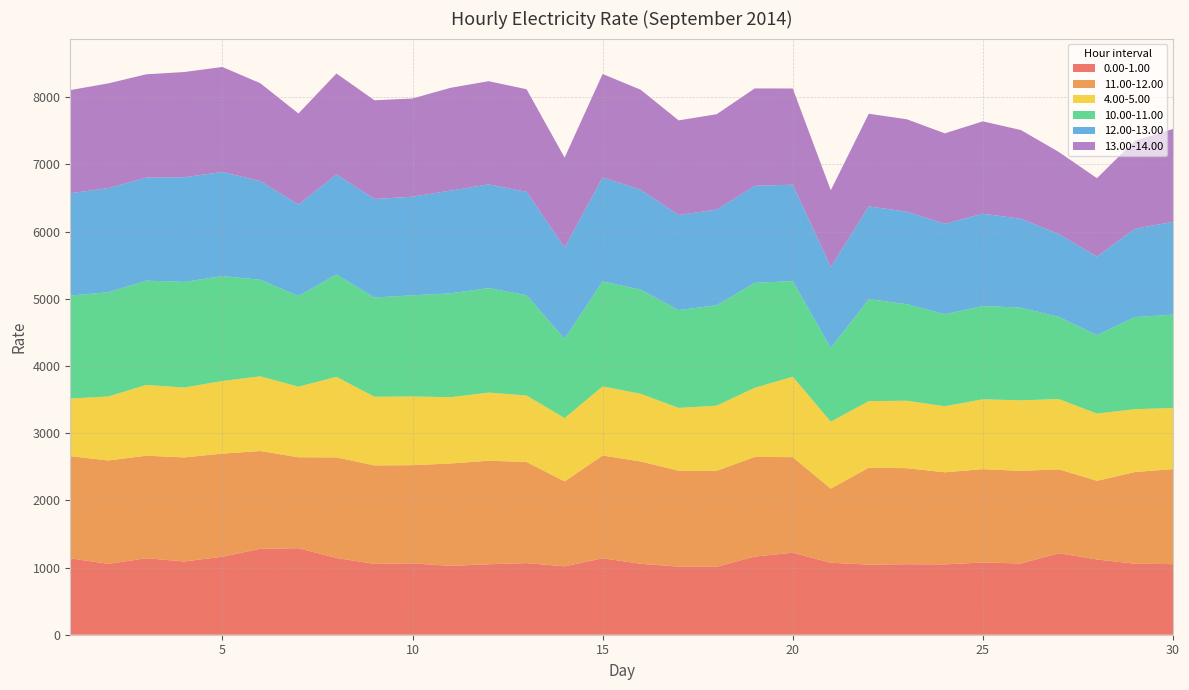

Reading right to left, what are all the values shown in this chart?

0.00-1.00: 30=1050.6	29=1056.5	28=1120.1	27=1213.0	26=1060.4	25=1075.1	24=1046.9	23=1049.0	22=1043.3	21=1071.6	20=1220.4	19=1163.8	18=1011.1	17=1013.6	16=1055.9	15=1137.6	14=1018.0	13=1066.3	12=1048.6	11=1024.9	10=1061.7	9=1053.7	8=1142.3	7=1288.0	6=1279.1	5=1160.3	4=1090.3	3=1138.5	2=1055.1	1=1137.2
11.00-12.00: 30=1414.2	29=1365.6	28=1171.0	27=1248.4	26=1378.9	25=1389.4	24=1370.7	23=1430.2	22=1442.7	21=1103.0	20=1422.5	19=1483.0	18=1428.4	17=1427.2	16=1523.2	15=1530.0	14=1264.1	13=1505.1	12=1541.2	11=1523.8	10=1461.6	9=1466.5	8=1497.1	7=1353.5	6=1455.6	5=1535.7	4=1548.9	3=1526.1	2=1538.2	1=1520.0
4.00-5.00: 30=909.8	29=934.9	28=1000.3	27=1045.7	26=1049.1	25=1039.8	24=982.7	23=1003.6	22=991.2	21=996.5	20=1196.8	19=1028.7	18=969.7	17=935.0	16=1006.9	15=1028.4	14=942.8	13=988.4	12=1014.2	11=986.4	10=1022.5	9=1021.7	8=1199.1	7=1050.4	6=1111.3	5=1080.6	4=1039.9	3=1053.3	2=952.2	1=857.8
10.00-11.00: 30=1389.6	29=1371.2	28=1168.3	27=1223.0	26=1380.1	25=1388.0	24=1370.4	23=1437.6	22=1517.4	21=1097.6	20=1423.3	19=1561.4	18=1494.6	17=1456.1	16=1549.8	15=1563.0	14=1179.5	13=1493.7	12=1554.3	11=1546.2	10=1506.1	9=1477.6	8=1524.3	7=1349.6	6=1437.0	5=1562.1	4=1572.1	3=1552.0	2=1552.2	1=1533.2
12.00-13.00: 30=1380.9	29=1314.8	28=1167.7	27=1233.9	26=1322.6	25=1373.9	24=1345.8	23=1374.7	22=1381.7	21=1204.0	20=1435.5	19=1444.7	18=1424.4	17=1415.5	16=1487.8	15=1547.2	14=1358.8	13=1539.4	12=1543.8	11=1529.0	10=1467.0	9=1466.2	8=1488.3	7=1361.3	6=1468.6	5=1548.8	4=1557.8	3=1533.8	2=1550.3	1=1522.5
13.00-14.00: 30=1382.0	29=1311.6	28=1167.7	27=1220.1	26=1320.7	25=1374.9	24=1346.0	23=1376.6	22=1378.3	21=1142.8	20=1431.6	19=1449.4	18=1419.1	17=1407.9	16=1488.1	15=1539.9	14=1338.2	13=1525.8	12=1536.9	11=1529.7	10=1462.2	9=1468.8	8=1502.0	7=1355.6	6=1456.0	5=1562.9	4=1566.4	3=1537.5	2=1558.2	1=1535.7